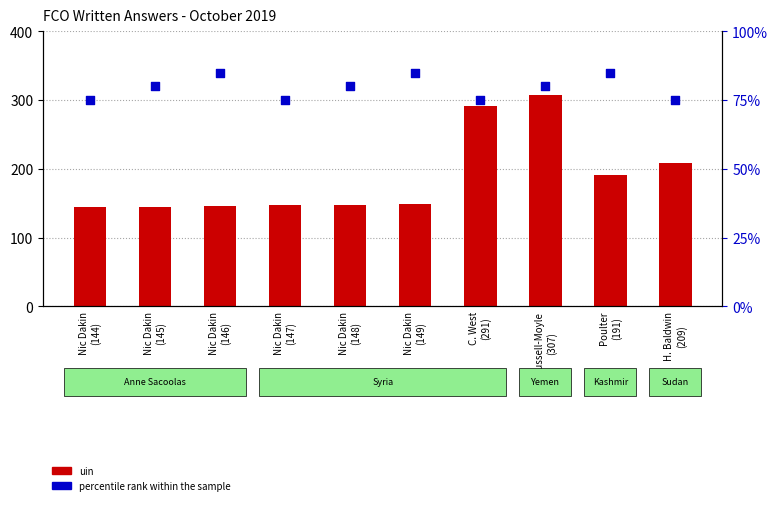

What is the total value across all series at Poulter
(191)?

276